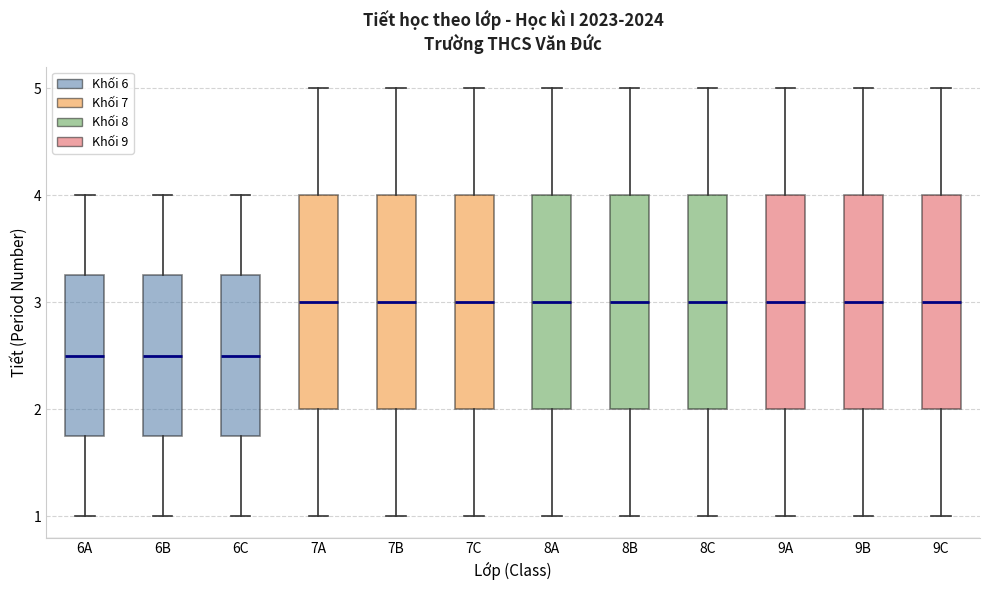

Reading left to right, transcribe this box plot: for each box, give where its median line is, the range the box spans, and where its two whiskers end, as read against the y-axis. The values are not printed on the chart, so give them approximately, as read against the axis.

6A: median 2.5, box 1.8 to 3.3, whiskers 1.0 to 4.0
6B: median 2.5, box 1.8 to 3.3, whiskers 1.0 to 4.0
6C: median 2.5, box 1.8 to 3.3, whiskers 1.0 to 4.0
7A: median 3.0, box 2.0 to 4.0, whiskers 1.0 to 5.0
7B: median 3.0, box 2.0 to 4.0, whiskers 1.0 to 5.0
7C: median 3.0, box 2.0 to 4.0, whiskers 1.0 to 5.0
8A: median 3.0, box 2.0 to 4.0, whiskers 1.0 to 5.0
8B: median 3.0, box 2.0 to 4.0, whiskers 1.0 to 5.0
8C: median 3.0, box 2.0 to 4.0, whiskers 1.0 to 5.0
9A: median 3.0, box 2.0 to 4.0, whiskers 1.0 to 5.0
9B: median 3.0, box 2.0 to 4.0, whiskers 1.0 to 5.0
9C: median 3.0, box 2.0 to 4.0, whiskers 1.0 to 5.0